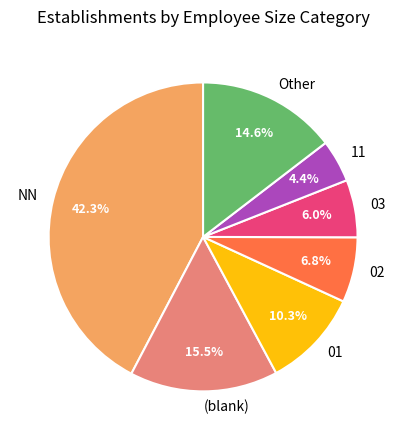

Is it true that 11 is 14% of the pie?

False